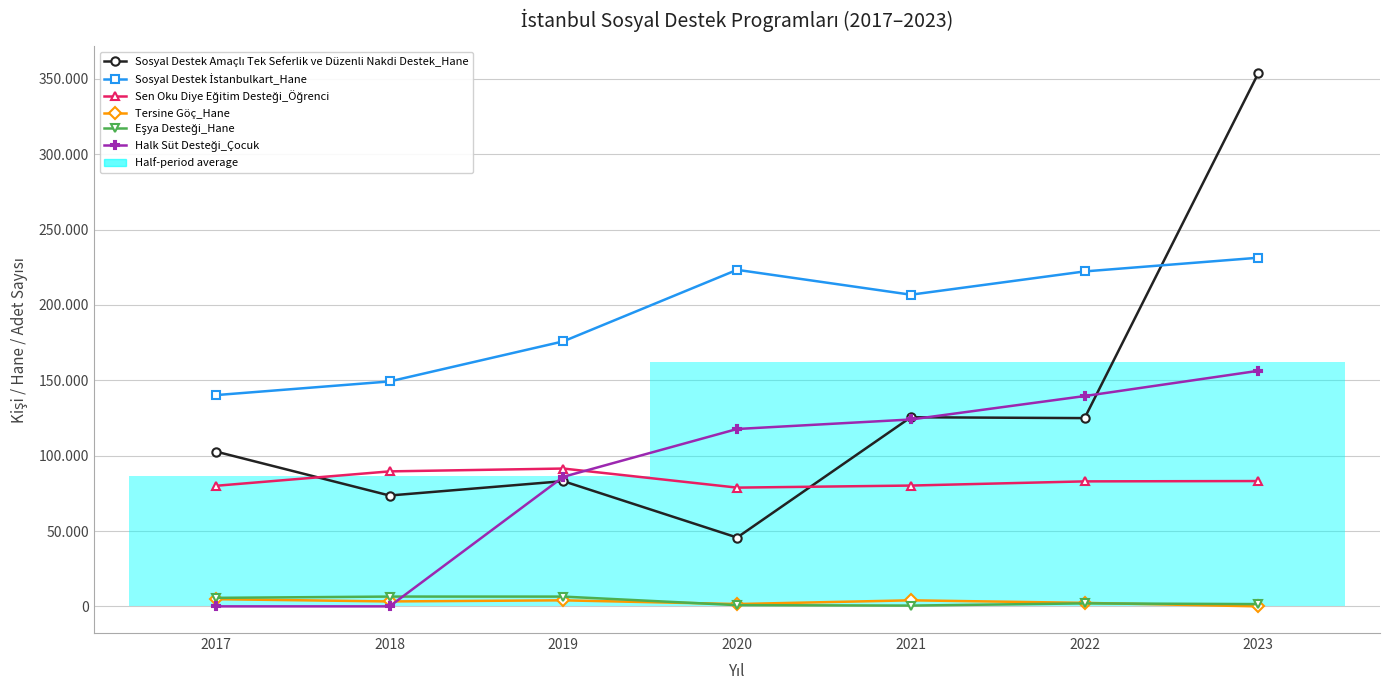

What is the difference between the Tersine Göç_Hane values at 2023 and 2022?

2316